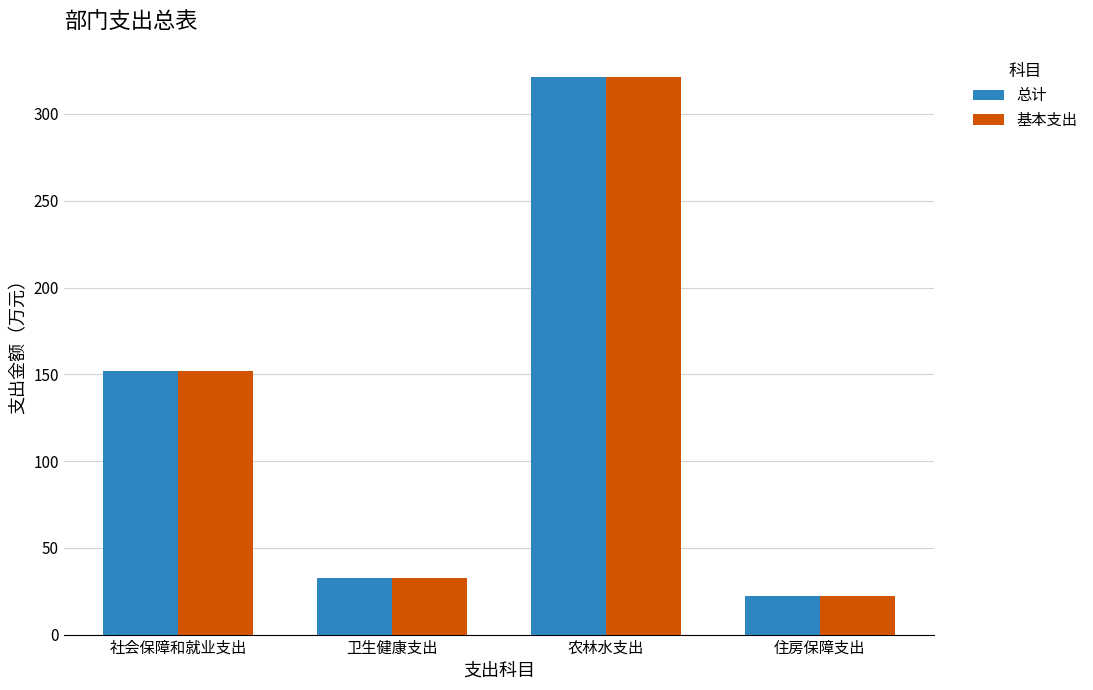

What is the smallest value displayed?

22.3